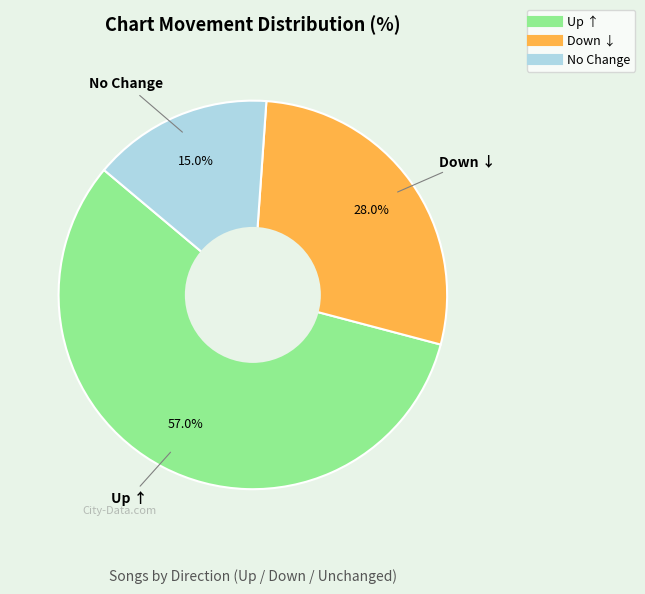

Does any single category account for the majority?

Yes